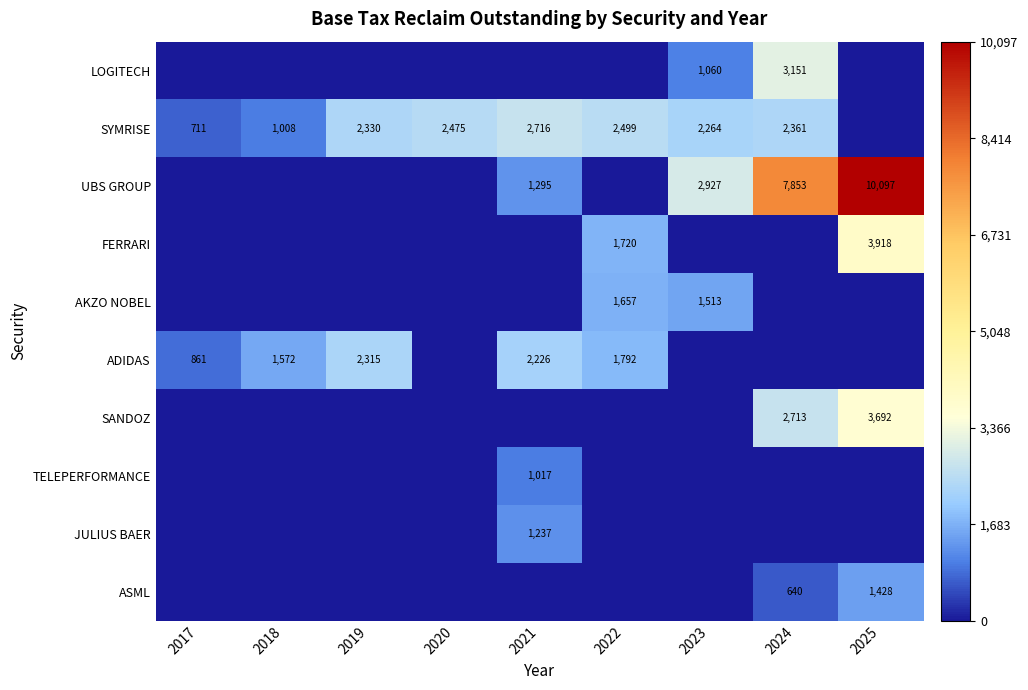

At which category does the chart reach its peak across all series?

2025